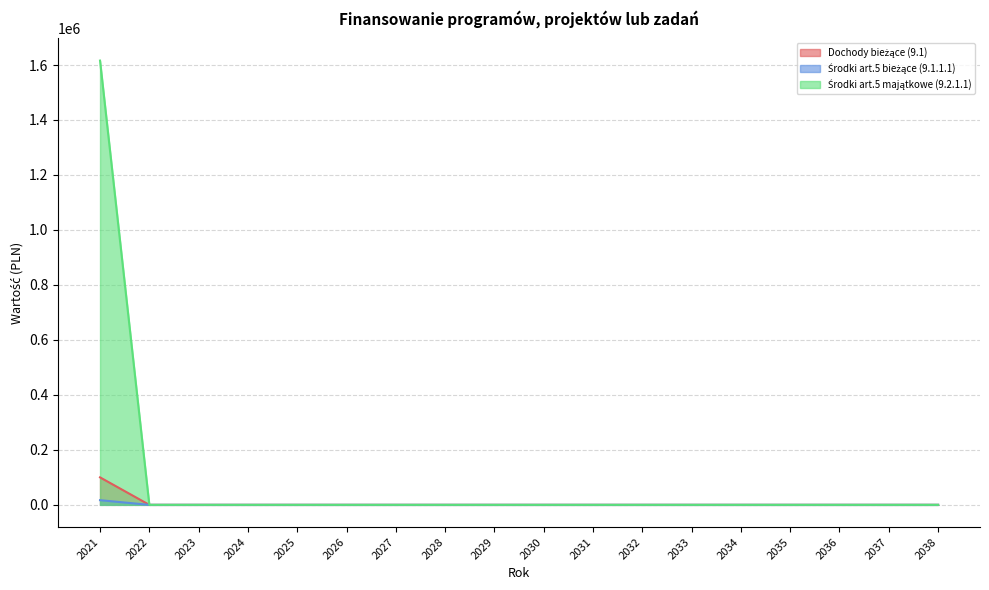

Which has a higher value, 2028 or 2023?

2028